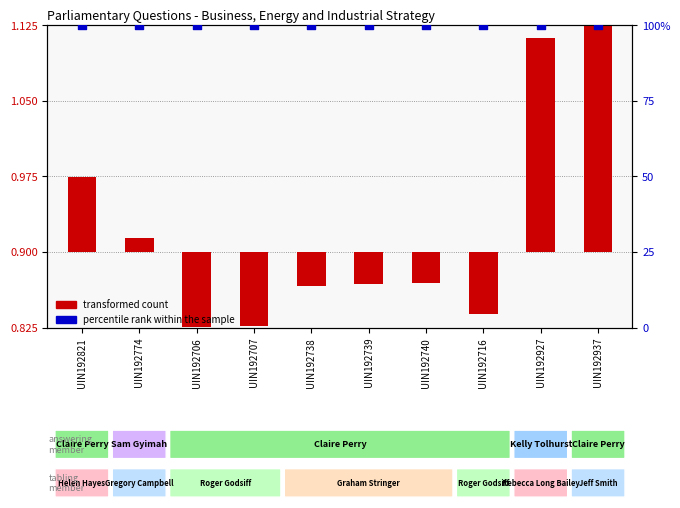

Is the value of percentile rank within the sample at UIN192706 greater than the value of transformed count at UIN192716?

Yes